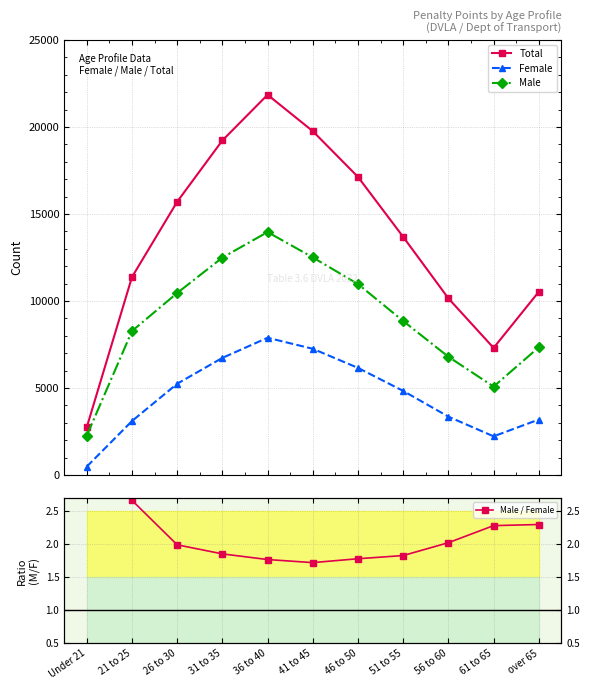

In Total, how many points are higher than both neighbors (excluding endpoints)?

1